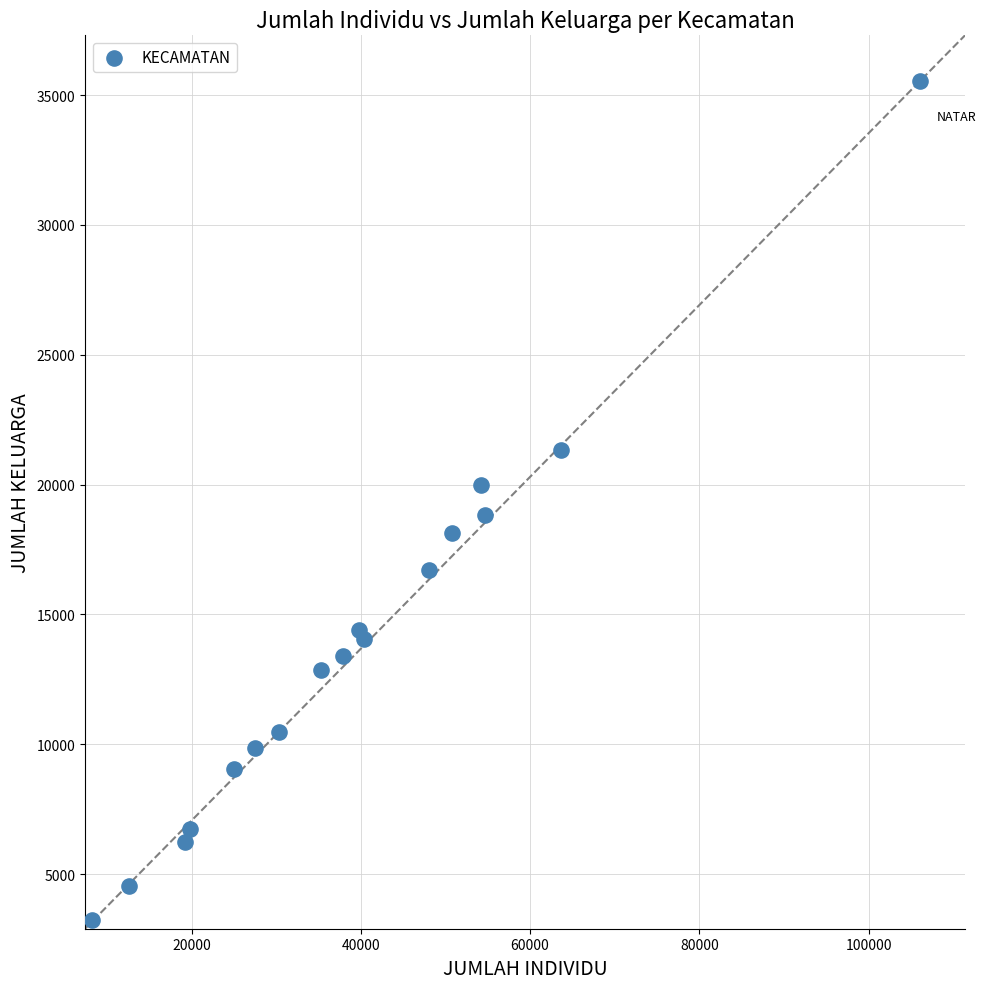

What is the range of X values (max minus min)?

97861